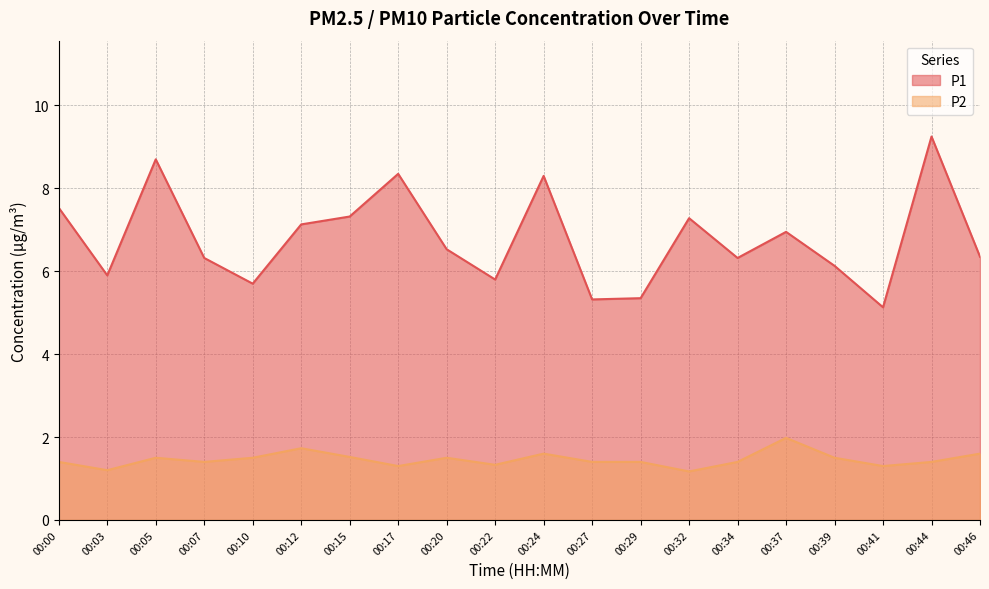

Is the value of P2 at 00:22 greater than the value of P1 at 00:41?

No